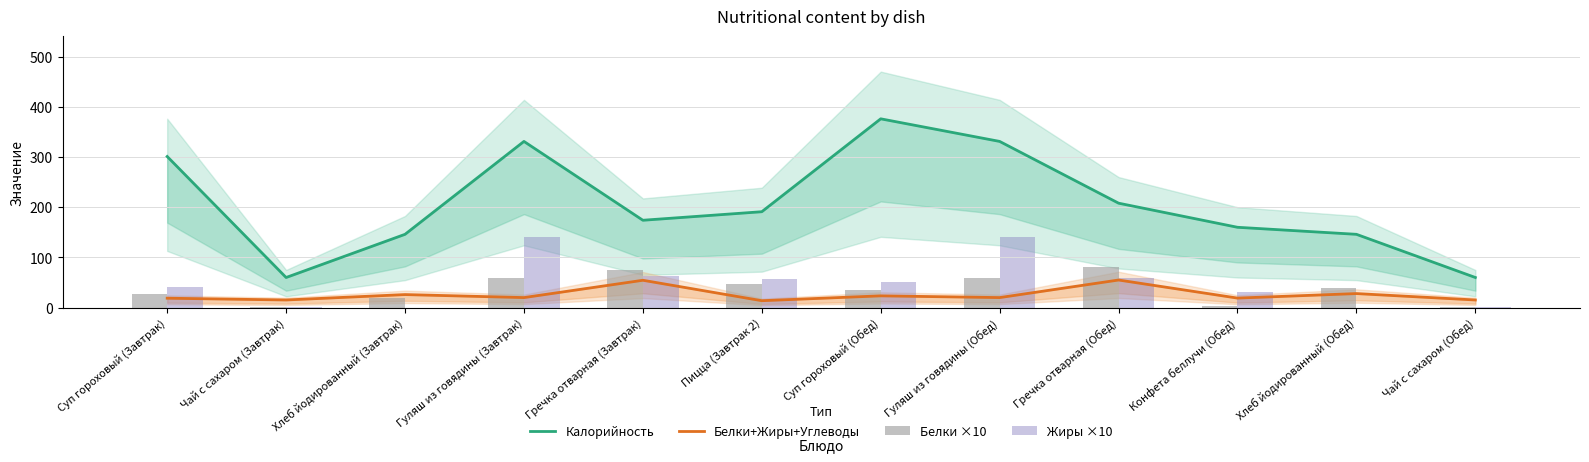

At which category does the chart reach its minimum across all series?

Хлеб йодированный (Завтрак)